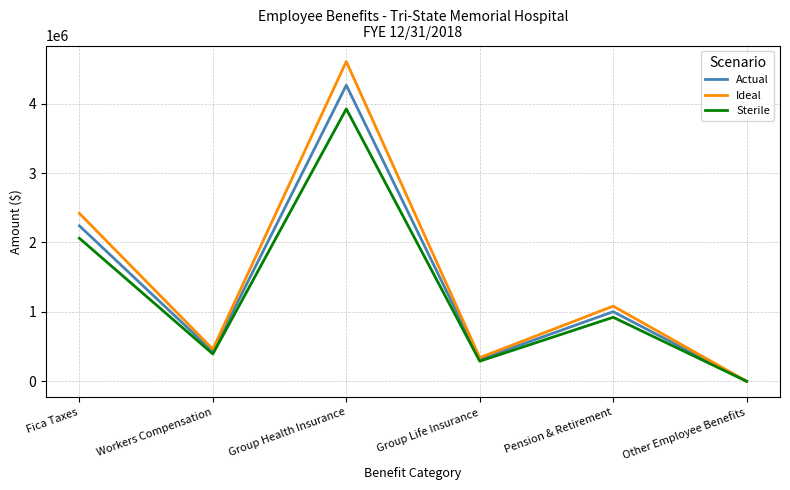

At which label does Actual reach its minimum?

Other Employee Benefits